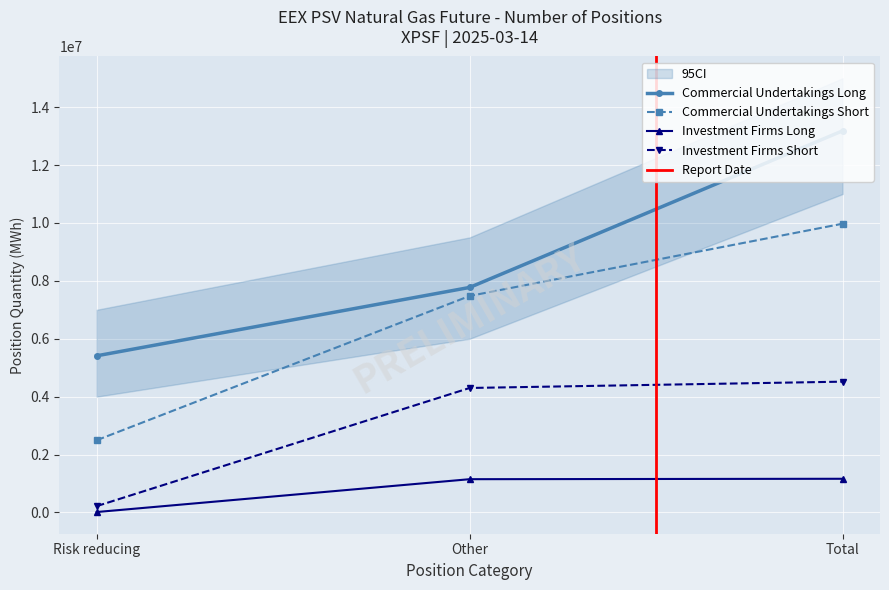

Between Total and Other, which is larger?

Total